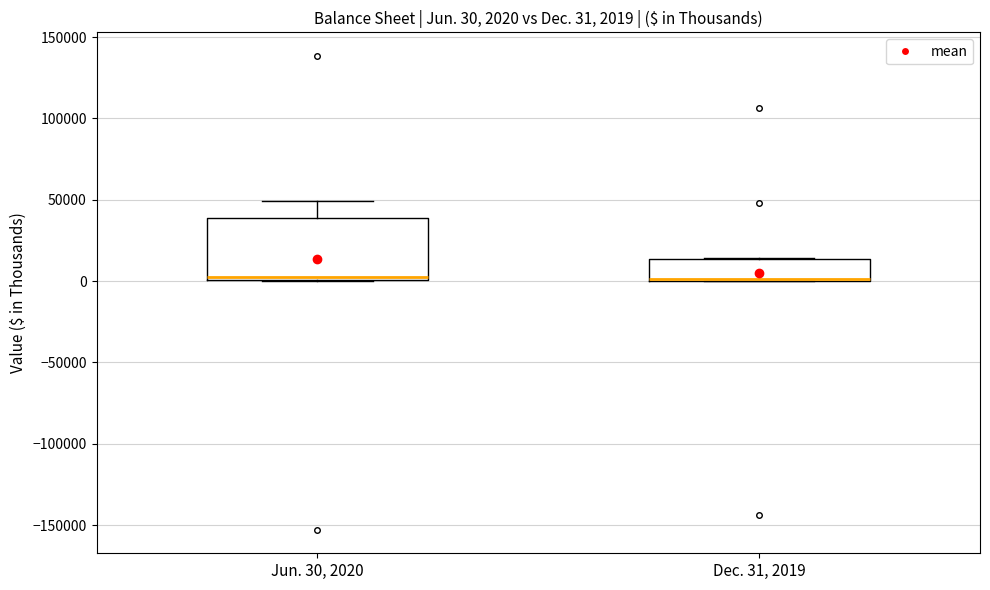

Which box is the tallest, from its lower edge to its upper edge?

Jun. 30, 2020